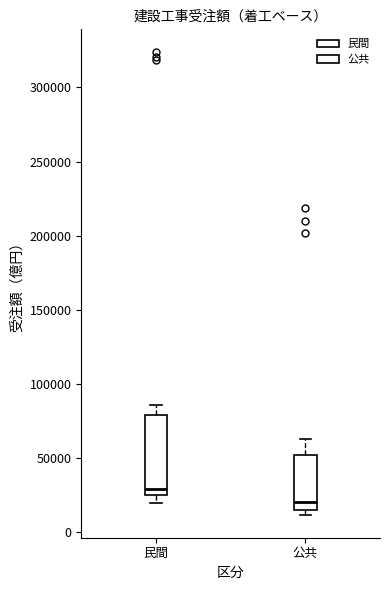

Comparing the boxes themselves (not the whiskers), which one is the tallest?

民間